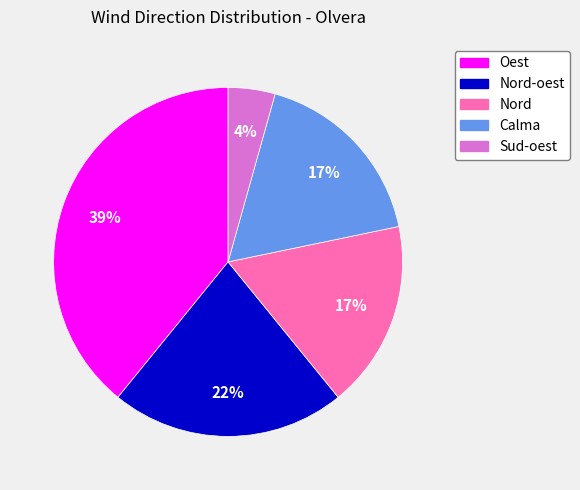

Is there a majority slice in this chart?

No